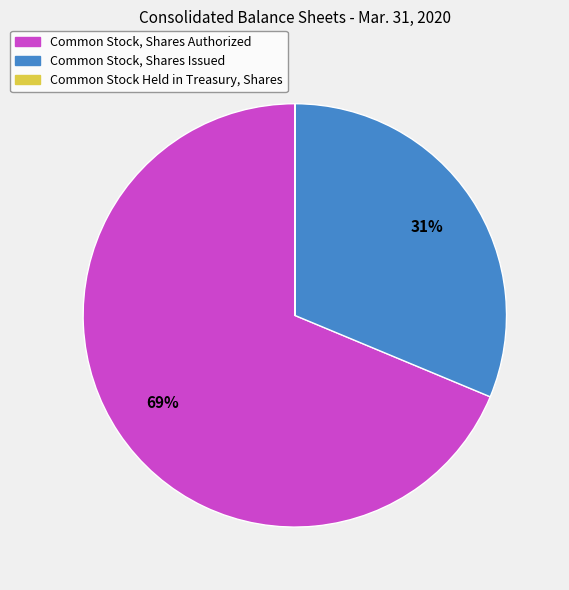

What is the majority slice?

Common Stock, Shares Authorized